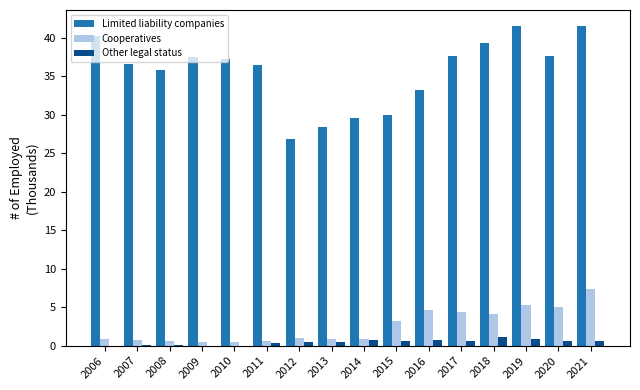

Which series has the largest total across all categories?

Limited liability companies